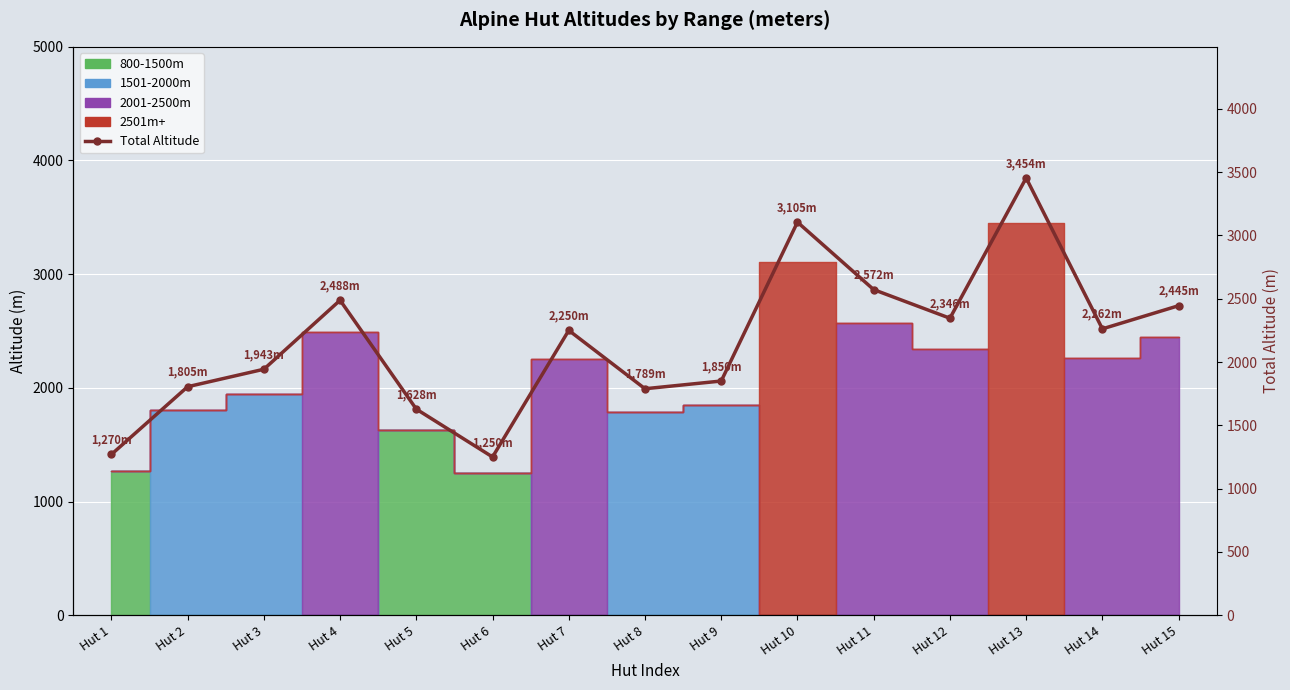

How many values exceed 2250?

7